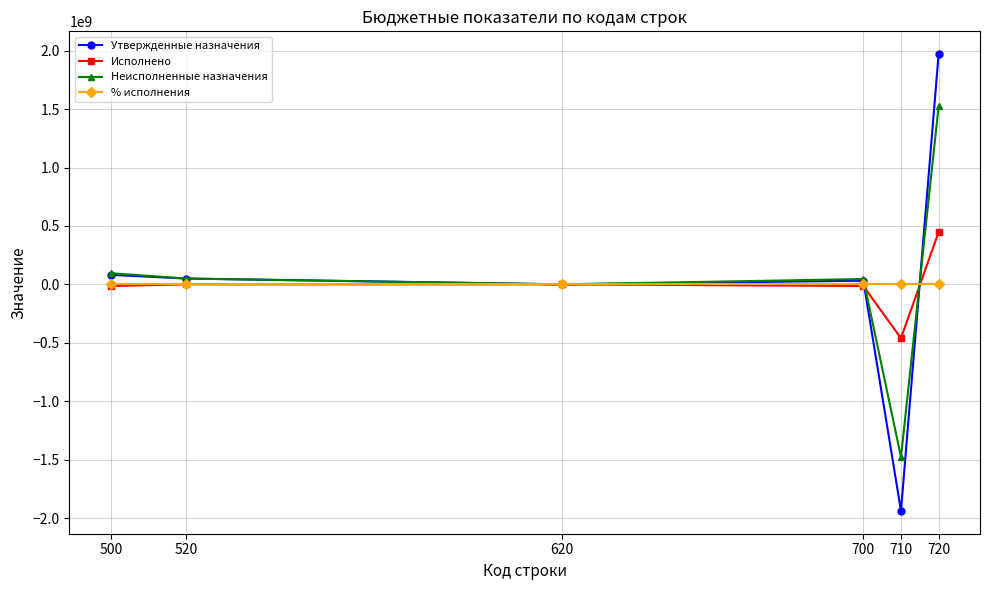

What is the lowest value of the Неисполненные назначения series?

-1477615292.3